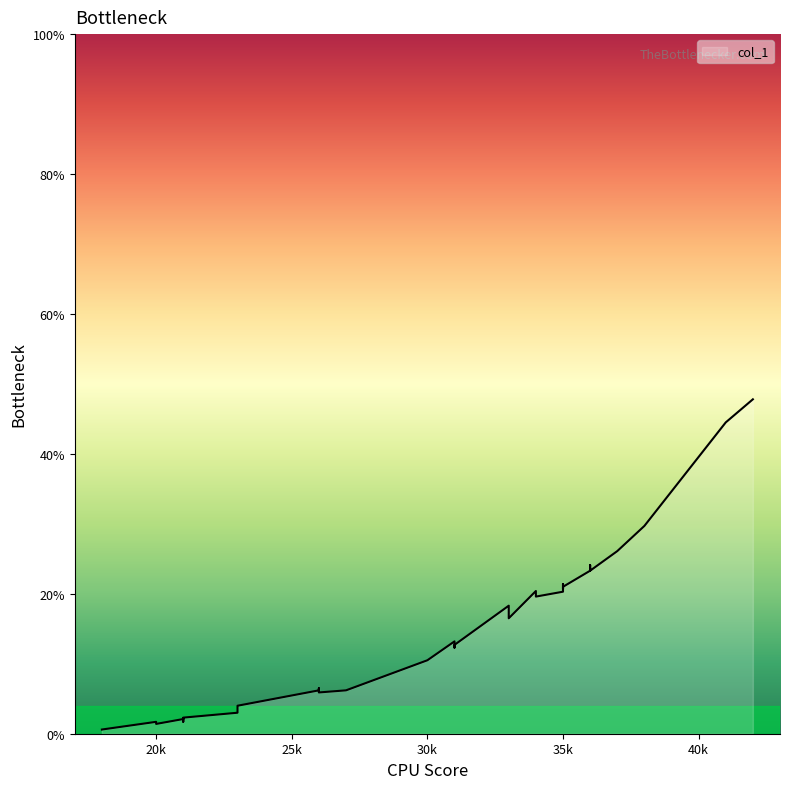

What is the difference between the values at 18 and 35?

20.1